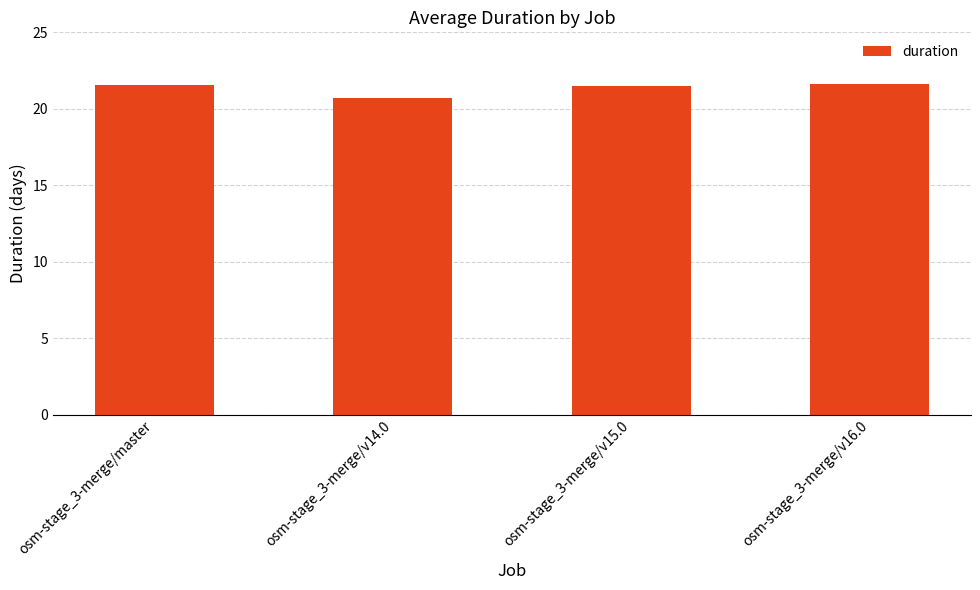

What is the difference between the second highest and second lowest values?

0.1